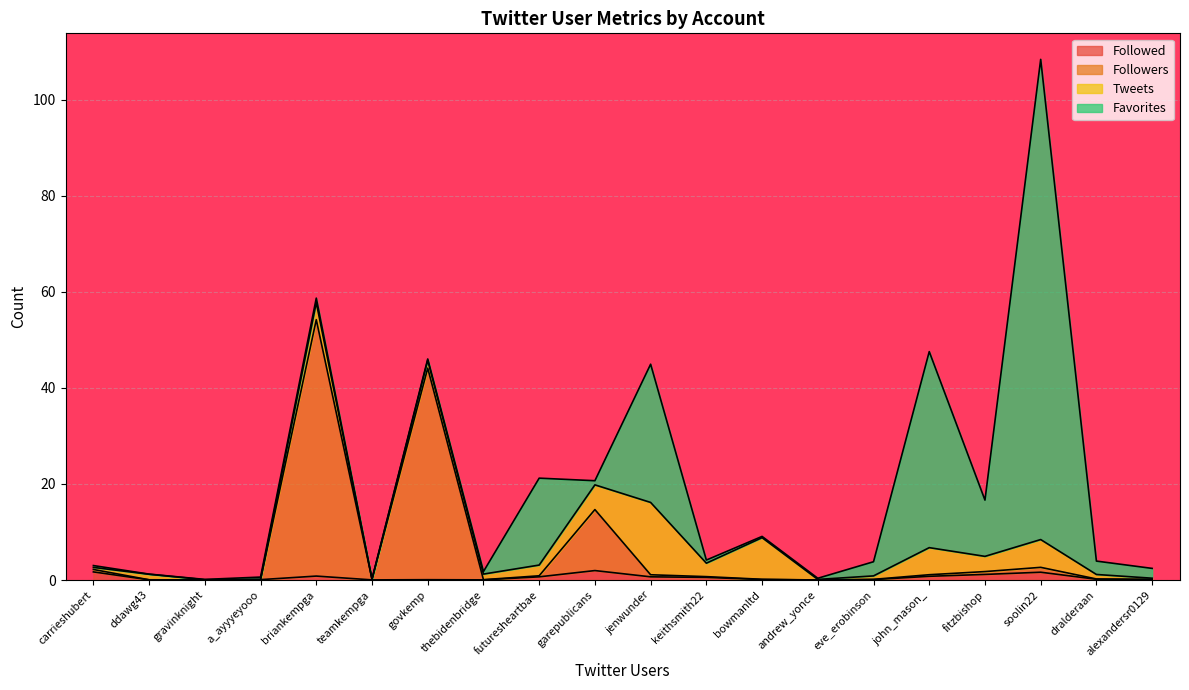

True or false: Followers has more than 2 points higher than both neighbors.

True